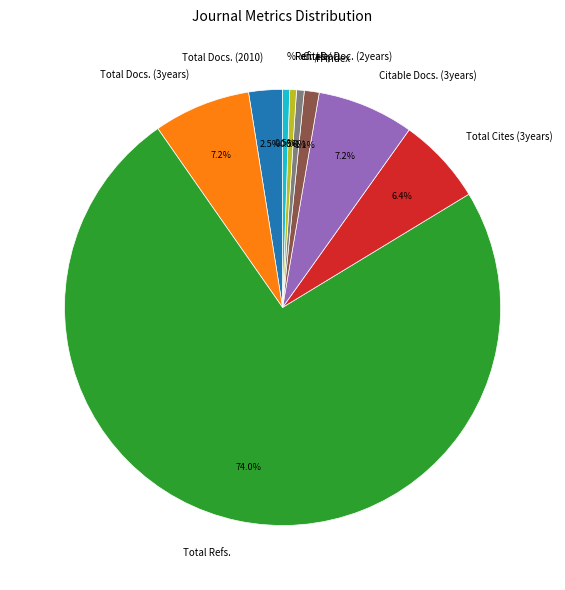

What is the largest slice in the pie chart?

Total Refs.